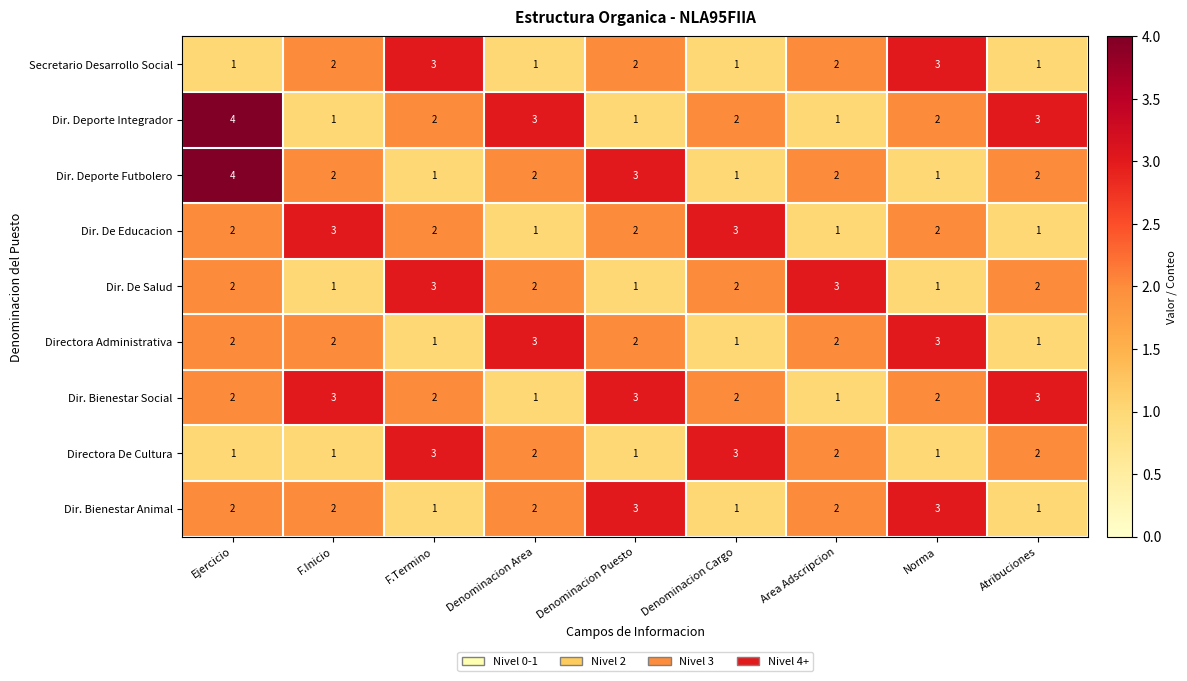

How many Secretario Desarrollo Social values are between 1 and 2?

7